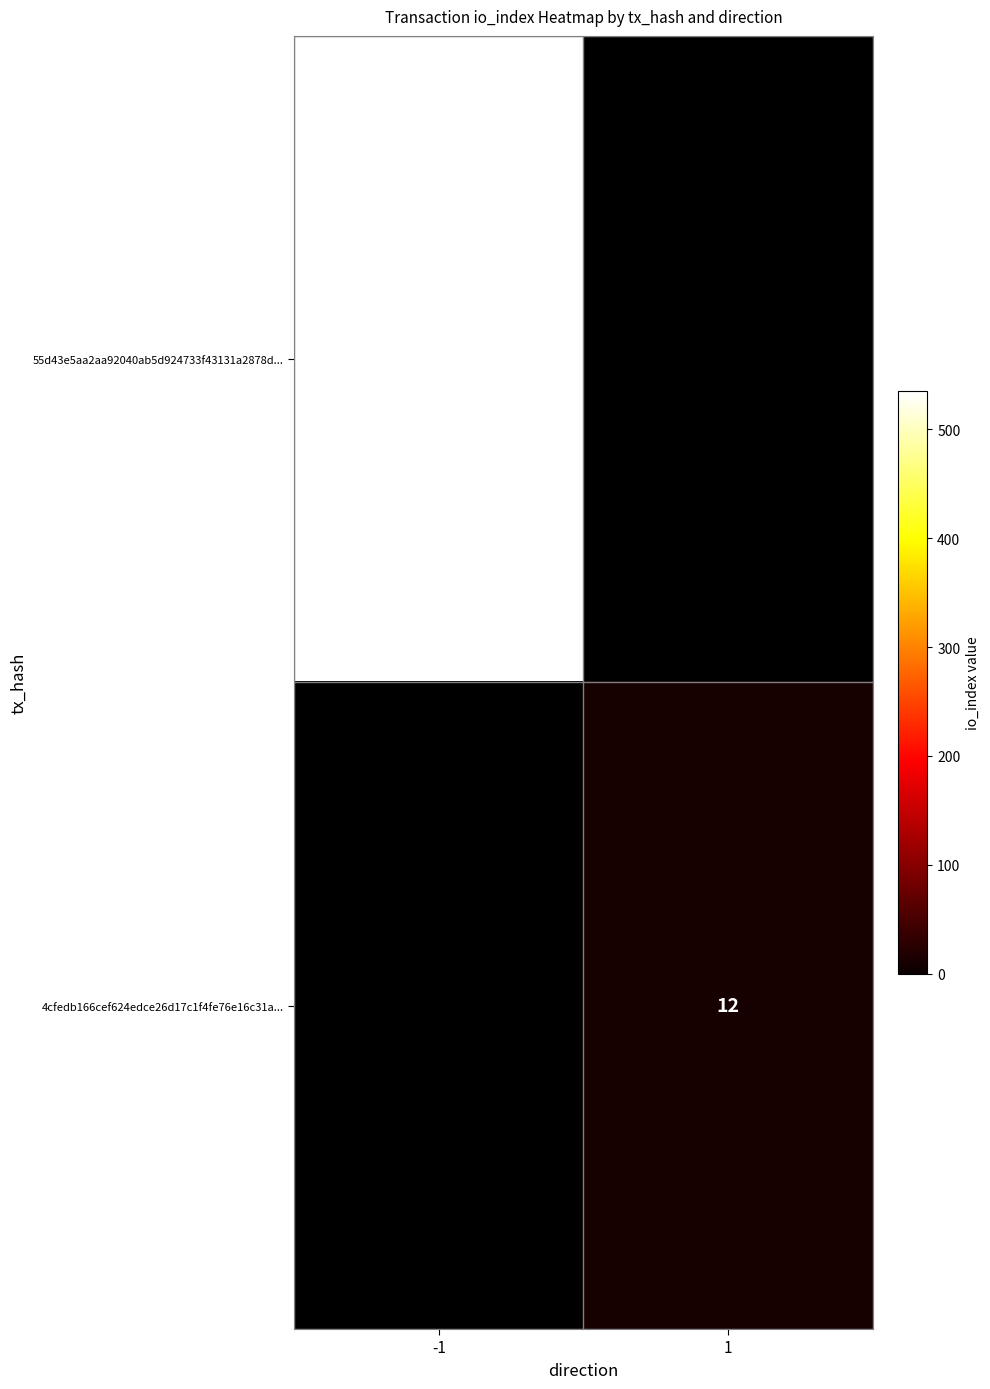

True or false: 4cfedb166cef624edce26d17c1f4fe76e16c31a... has a value of 12 at 1.

True